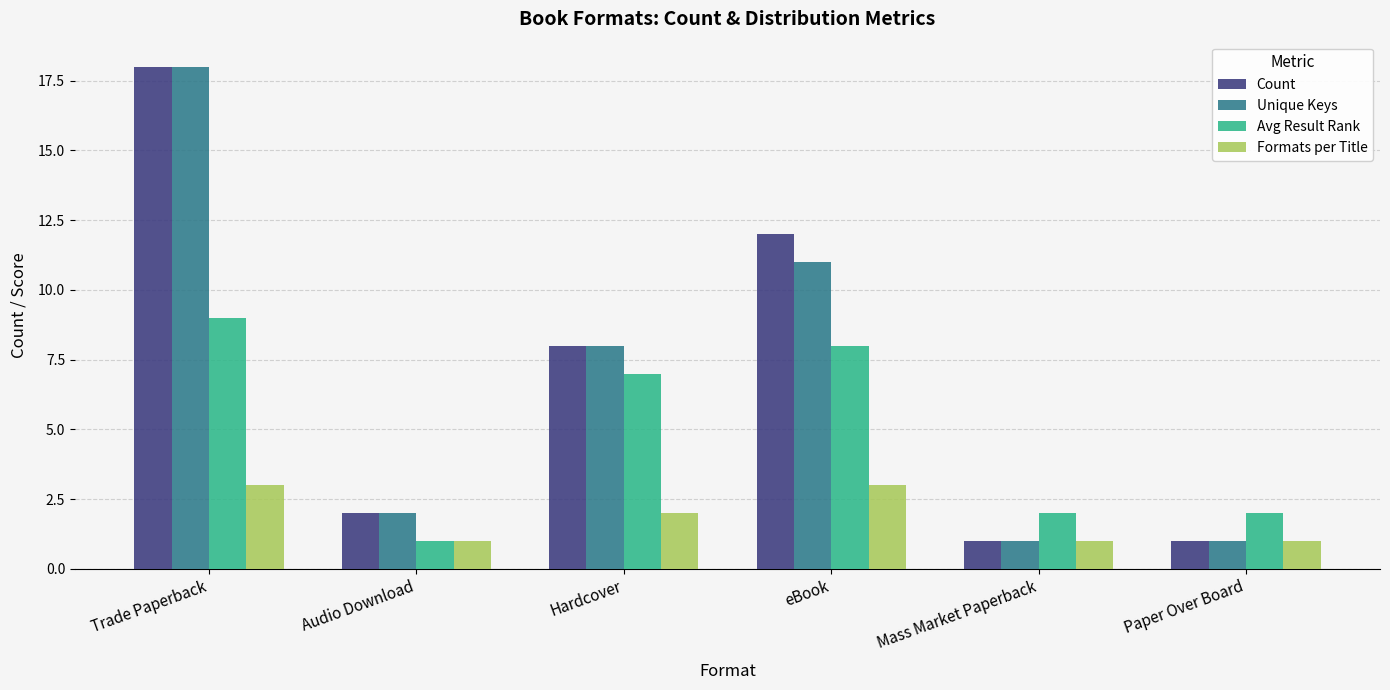

How many bars are there in each group?

4